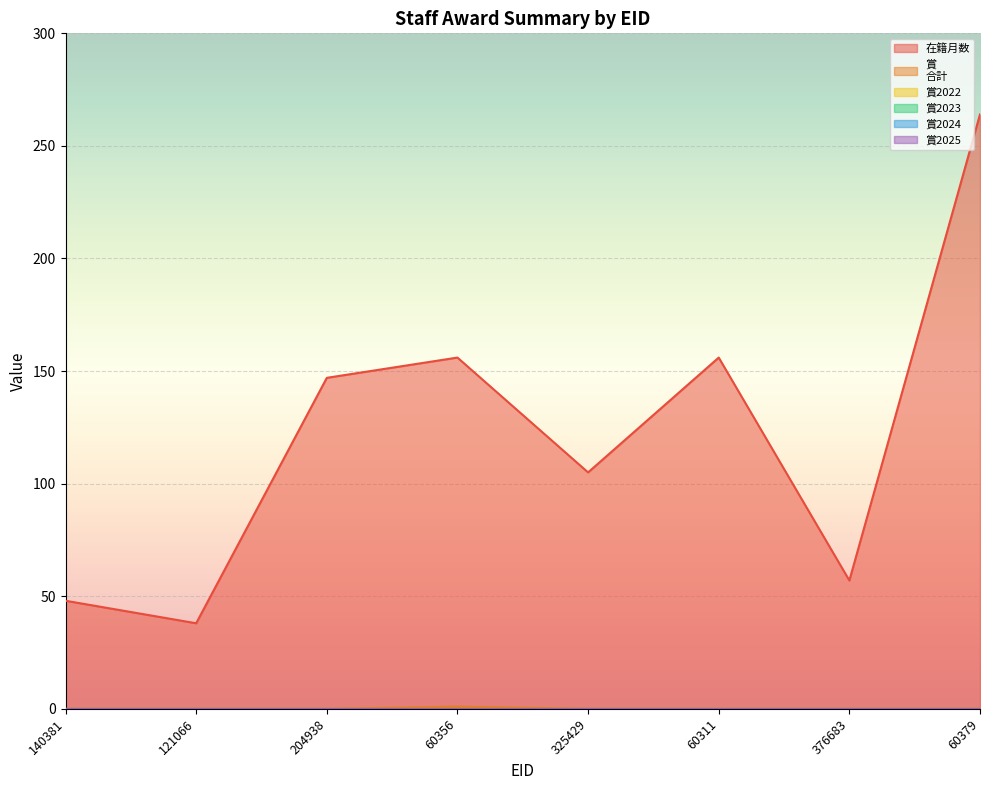

Reading left to right, what are all the values shown in this chart?

在籍月数: 48	38	147	156	105	156	57	264
賞
合計: 0	0	0	1	0	0	0	0
賞2022: 0	0	0	0	0	0	0	0
賞2023: 0	0	0	0	0	0	0	0
賞2024: 0	0	0	0	0	0	0	0
賞2025: 0	0	0	0	0	0	0	0